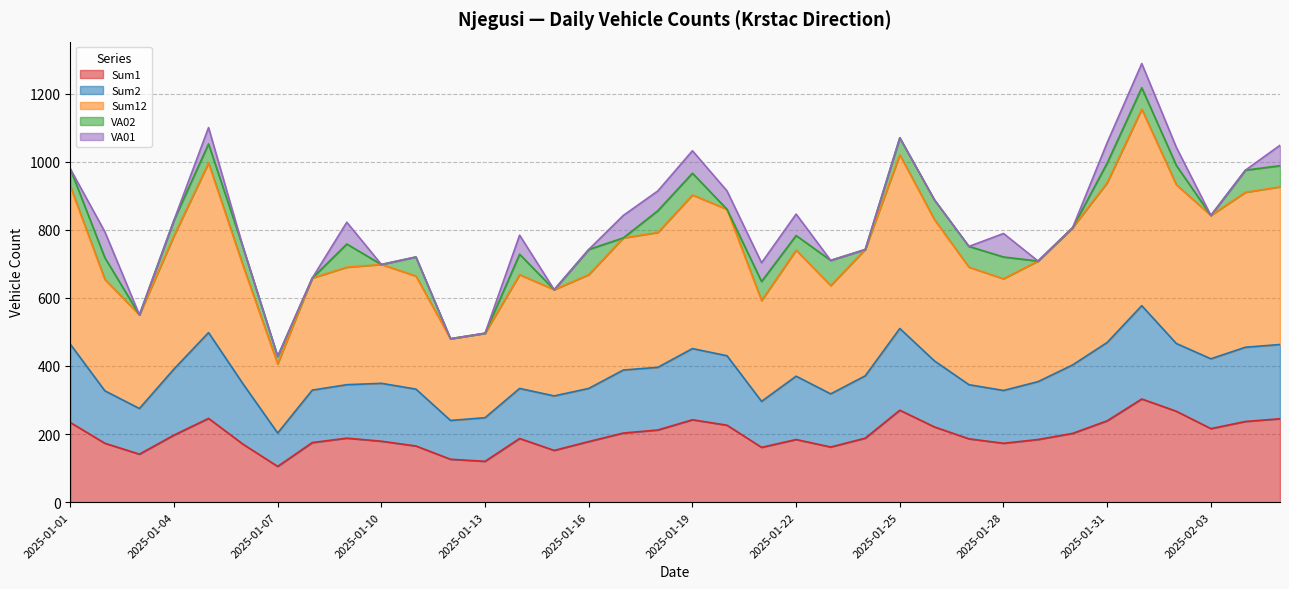

At which category does Sum2 reach its first local valley?

2025-01-03